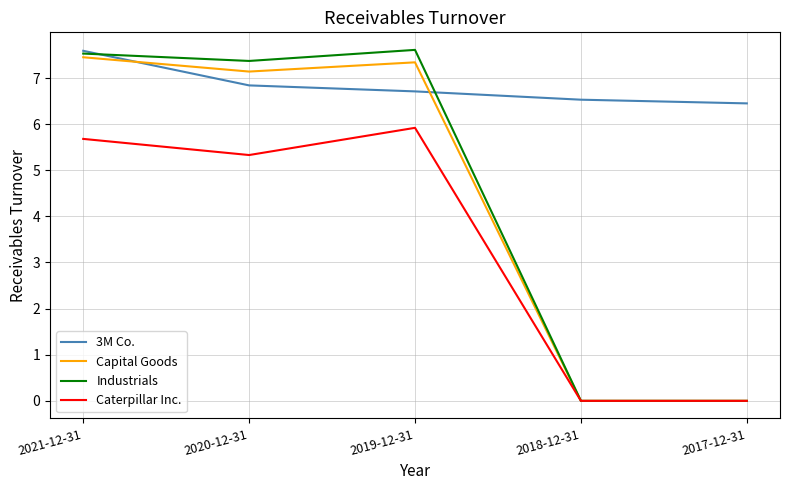

What is the maximum value shown in the chart?

7.6